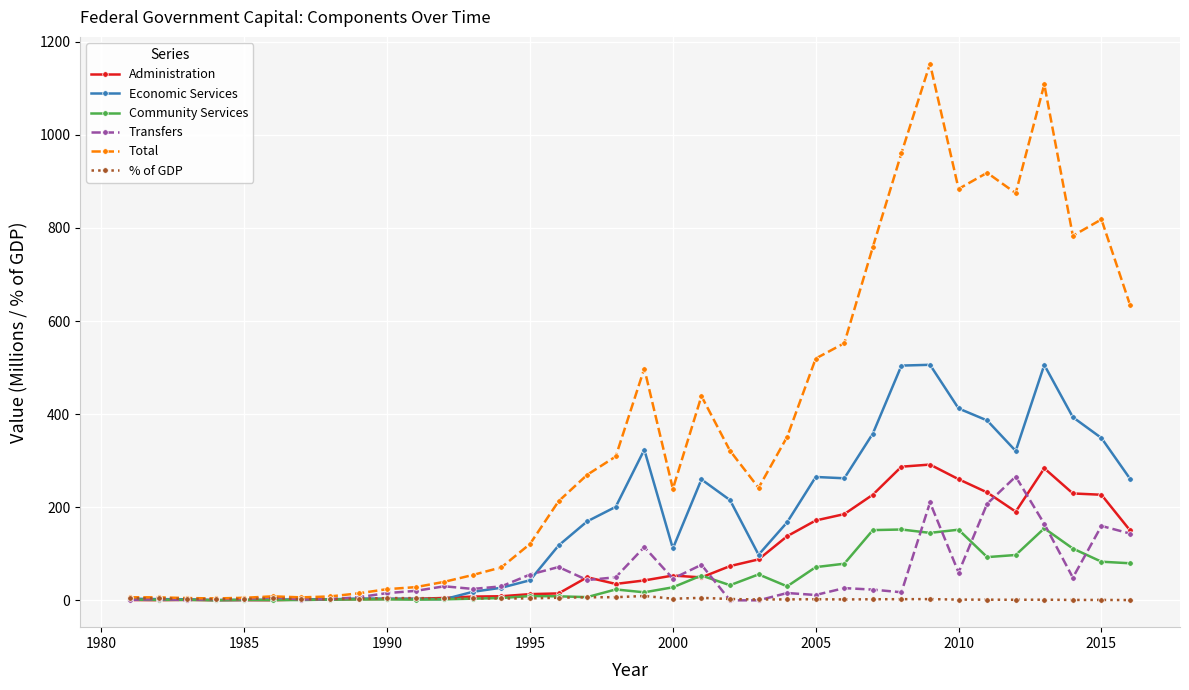

What is the value of the Total point at the 1st from the left?

6.6